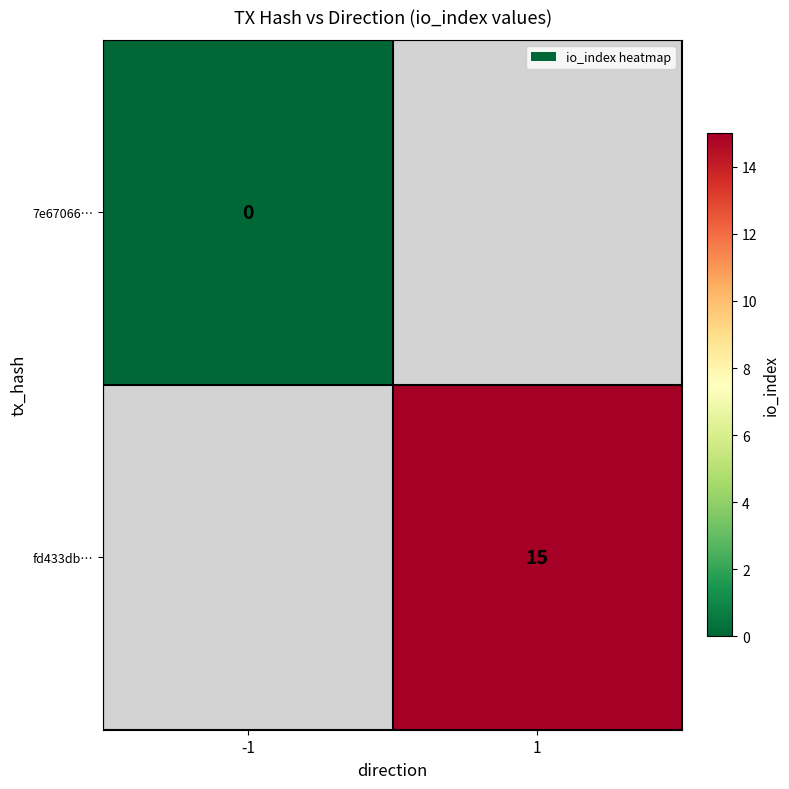

At which category does the chart reach its peak across all series?

1